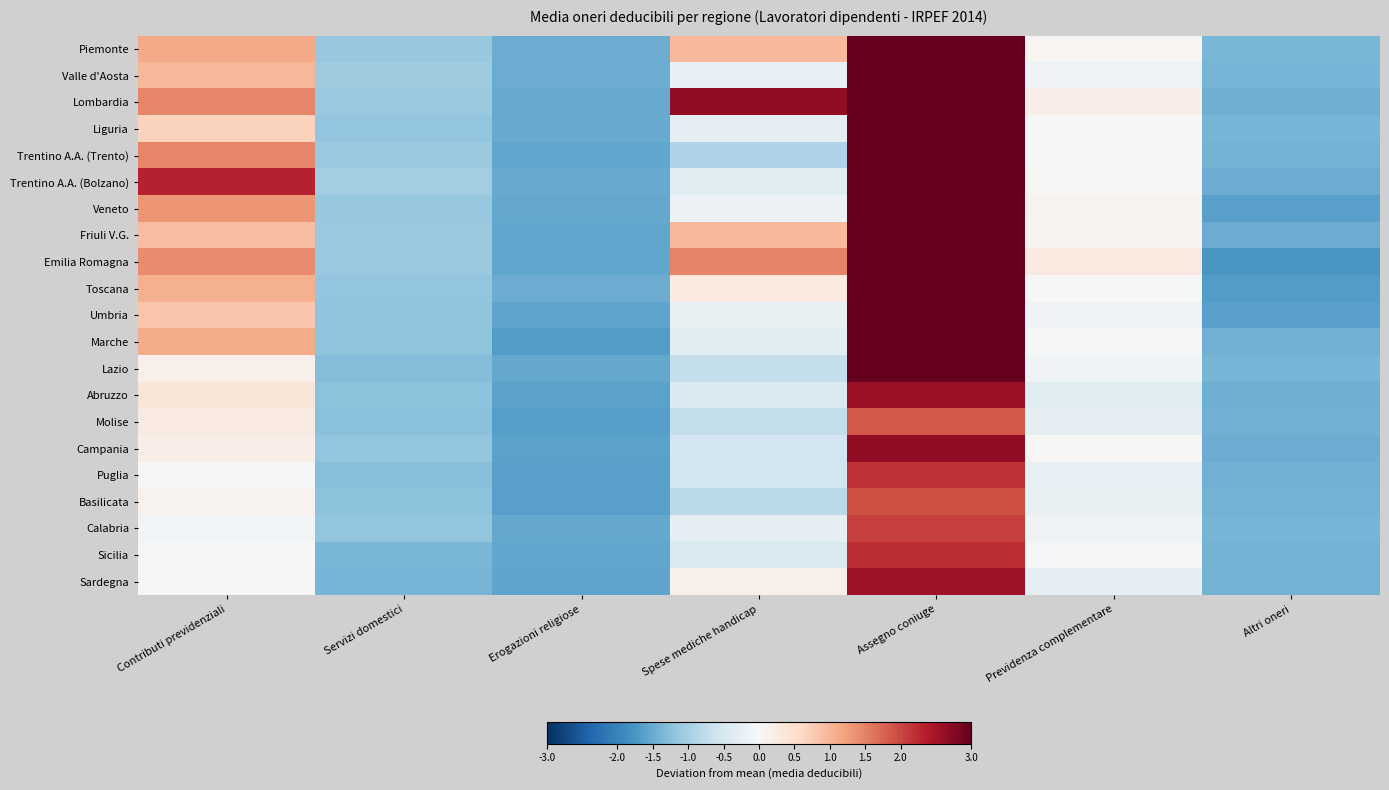

How many categories are shown in the chart?

7